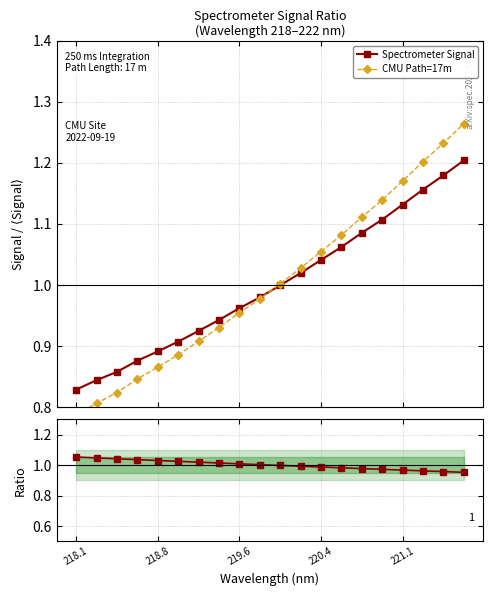

How many data points does each series have?

20